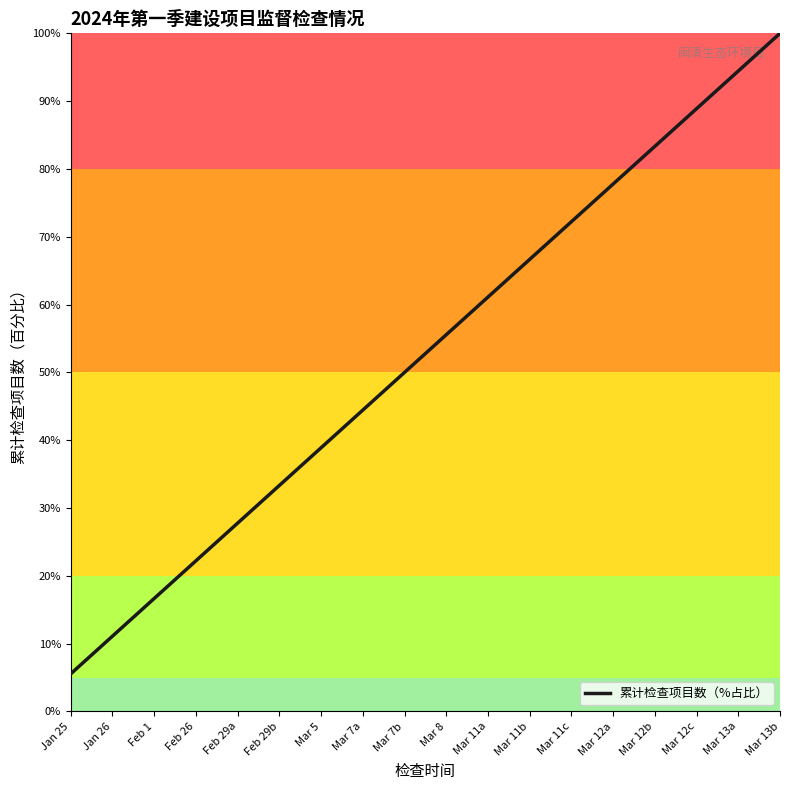

List the labels in order of value, smallest first.

Jan 25, Jan 26, Feb 1, Feb 26, Feb 29a, Feb 29b, Mar 5, Mar 7a, Mar 7b, Mar 8, Mar 11a, Mar 11b, Mar 11c, Mar 12a, Mar 12b, Mar 12c, Mar 13a, Mar 13b